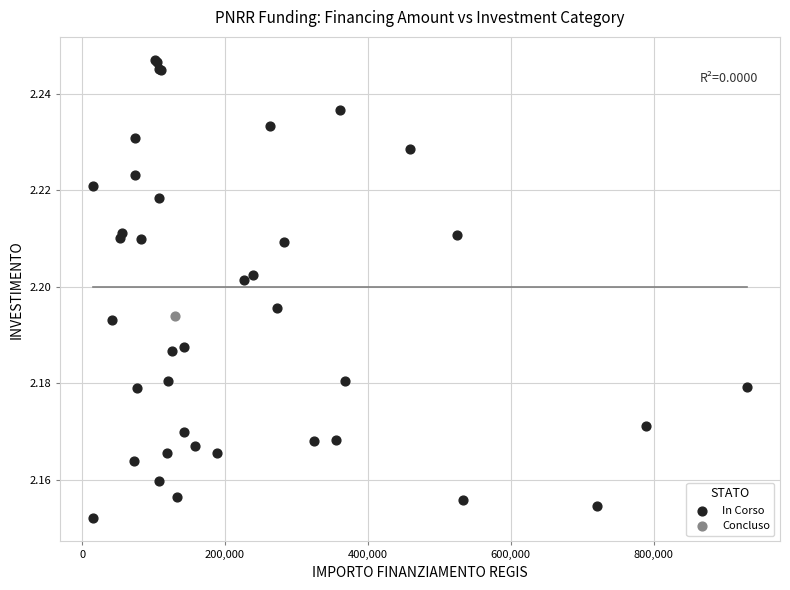

What are all the series names shown in the legend?

In Corso, Concluso